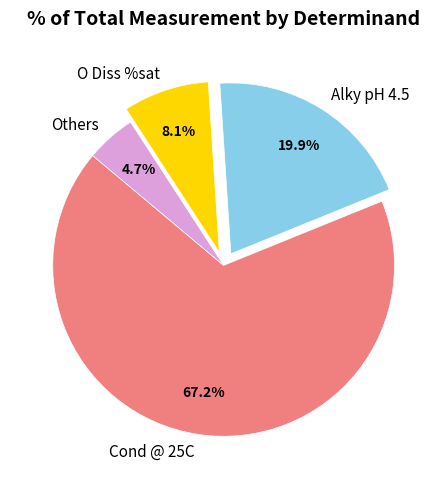

How many segments does this pie chart have?

4